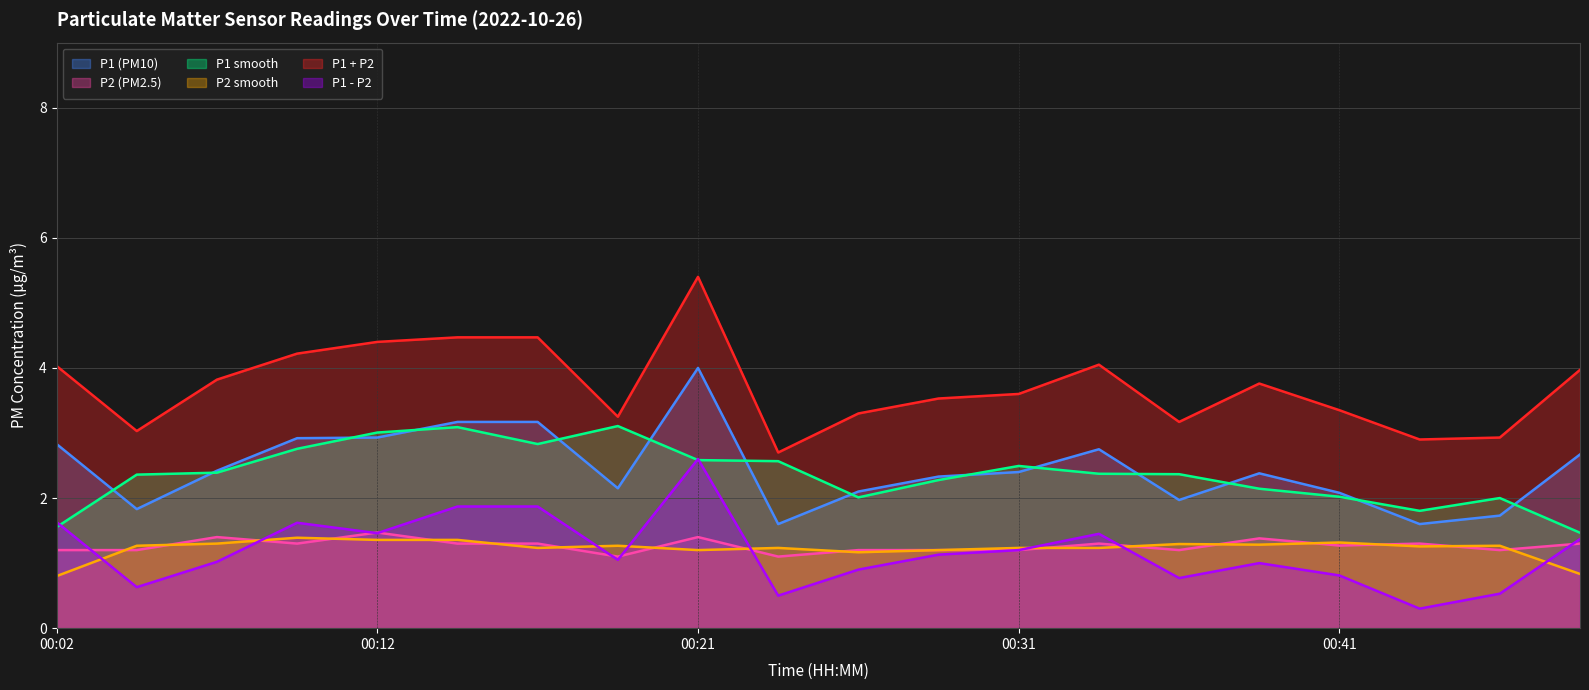

What is the maximum value shown in the chart?

5.4